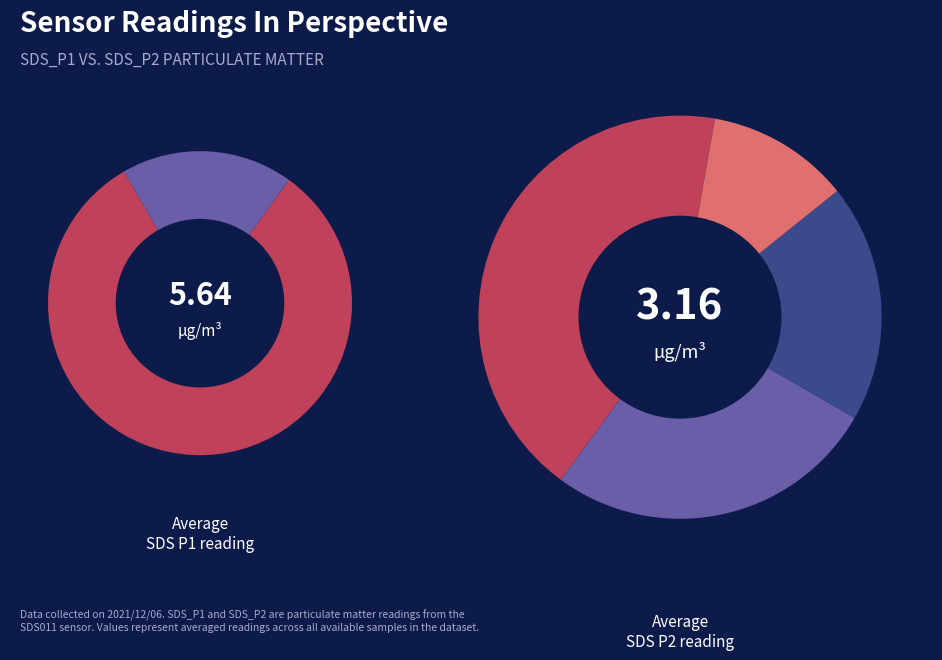

How much of the chart is everything except 8?

97.4%